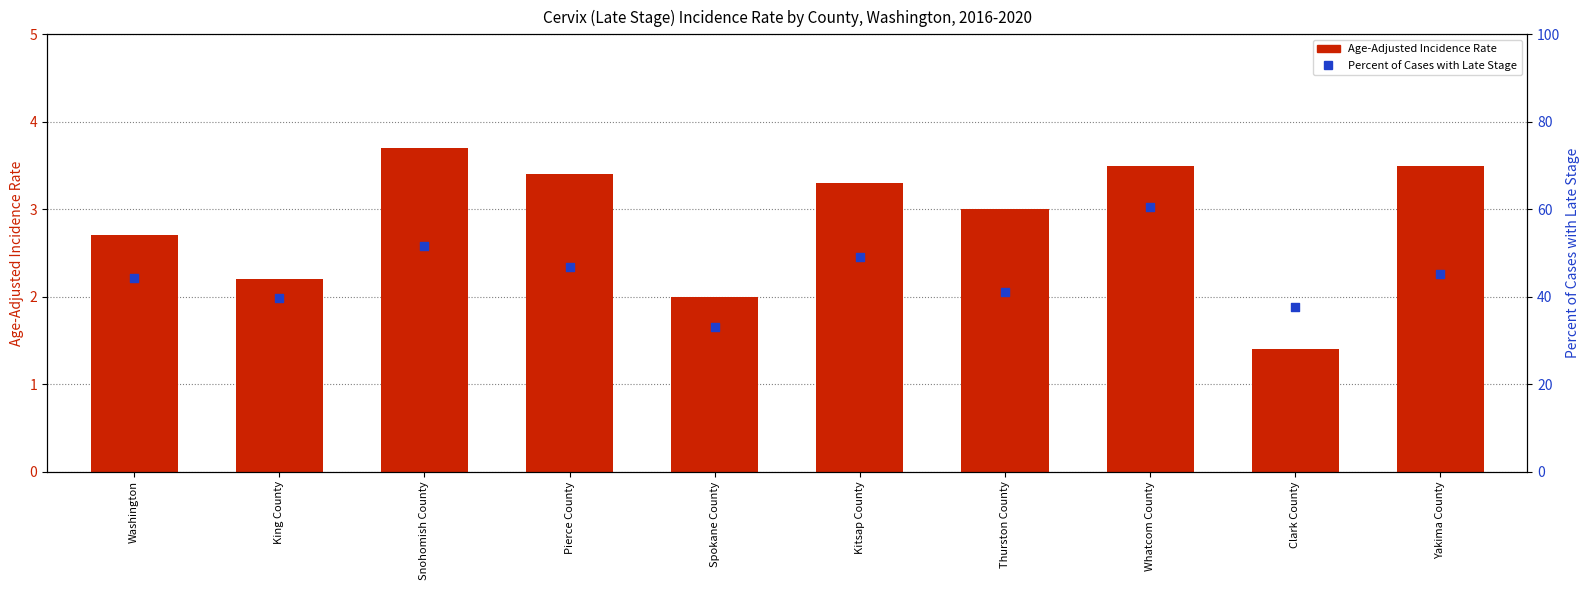

What is the total value across all series at Washington?

46.9